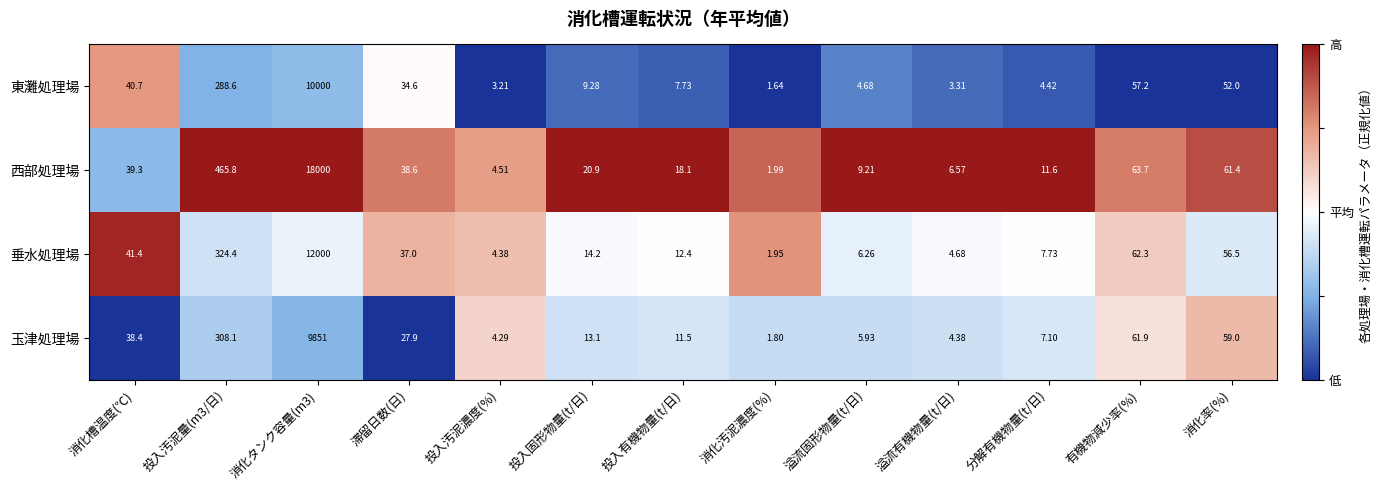

Which series has the widest spread of values?

西部処理場